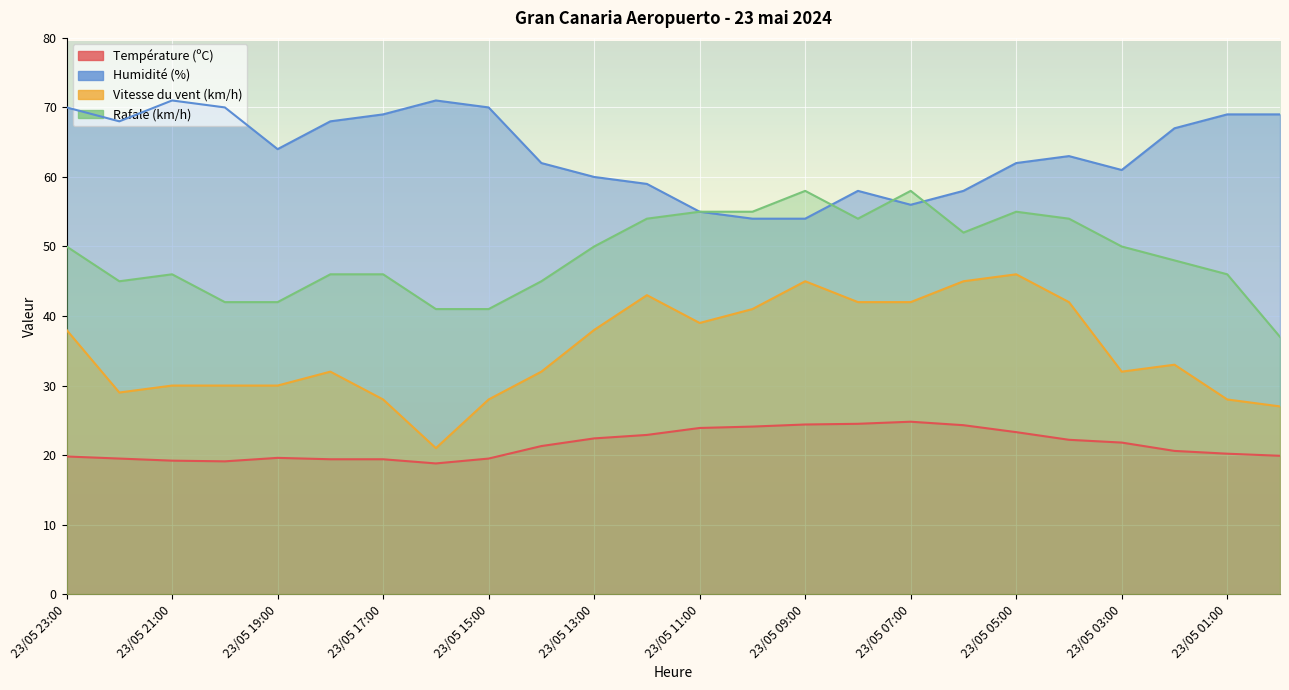

Which series has the largest range (max minus min)?

Vitesse du vent (km/h)